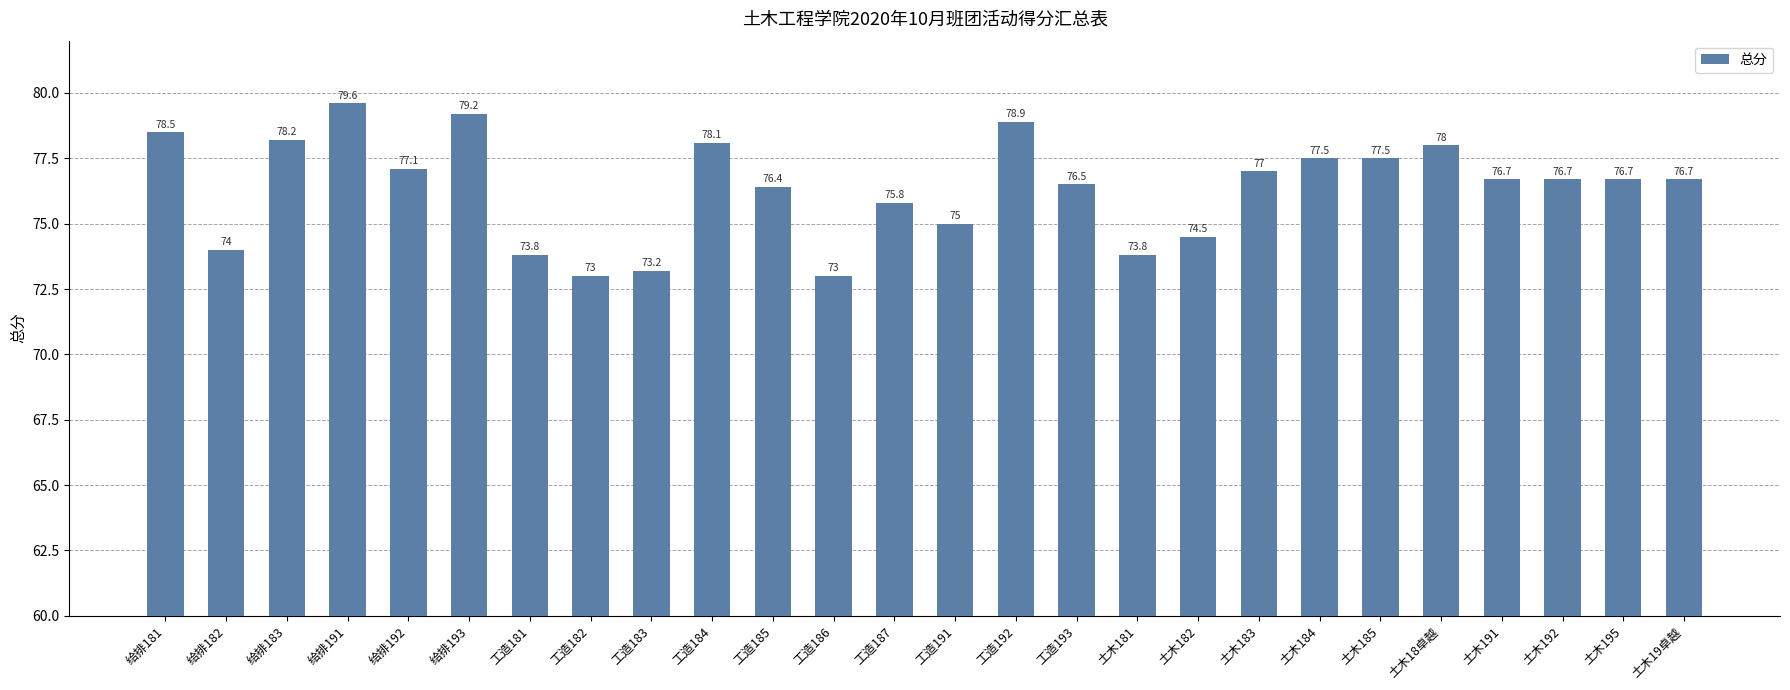

What is the smallest value displayed?

73.0